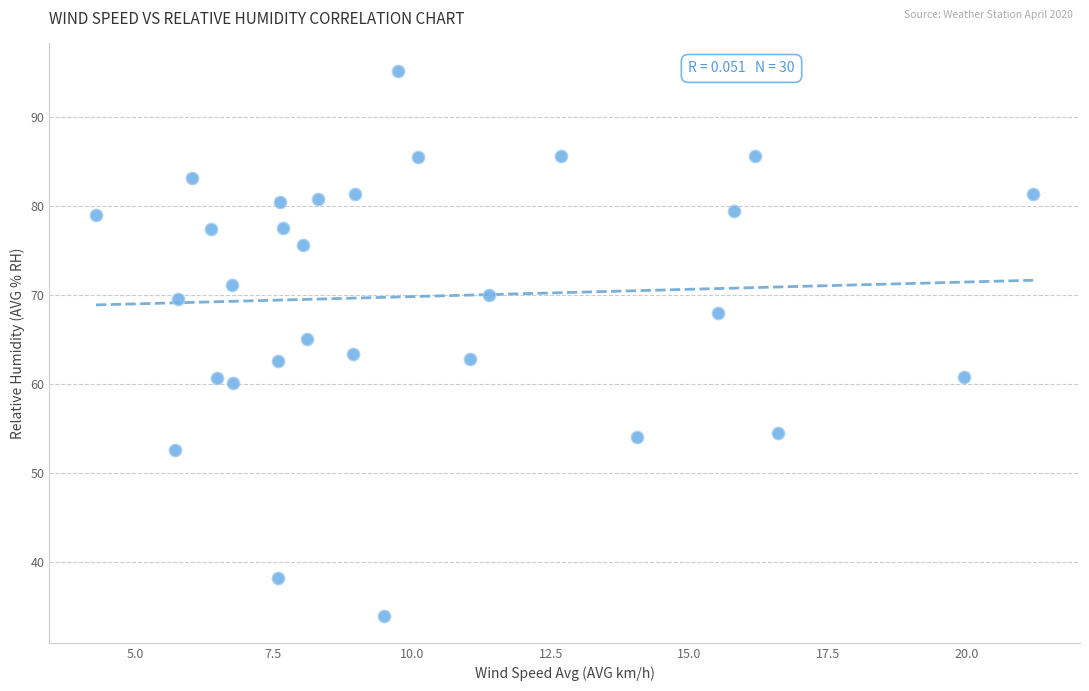

What is the range of Y values (max minus min)?

61.2